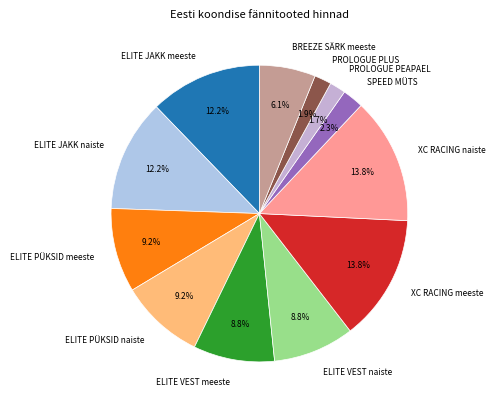

Is there a majority slice in this chart?

No